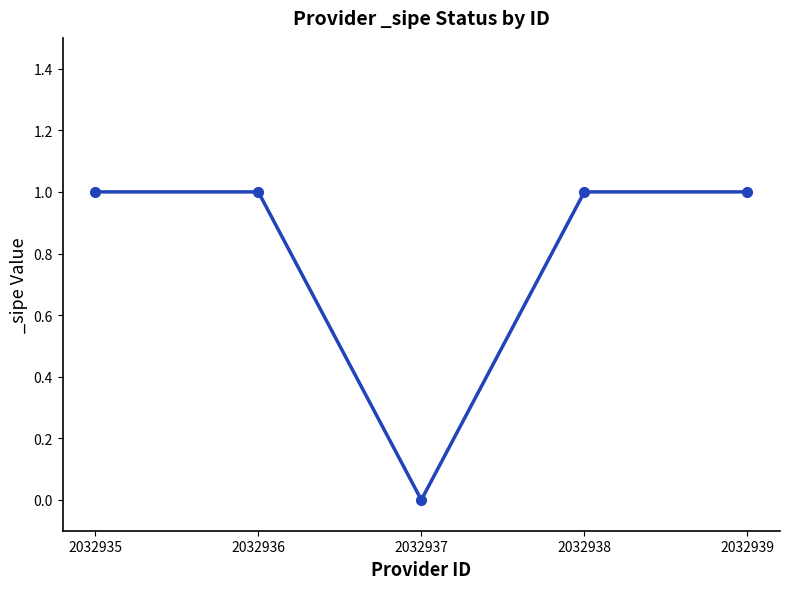

What is the value of the 2nd point from the left?

1